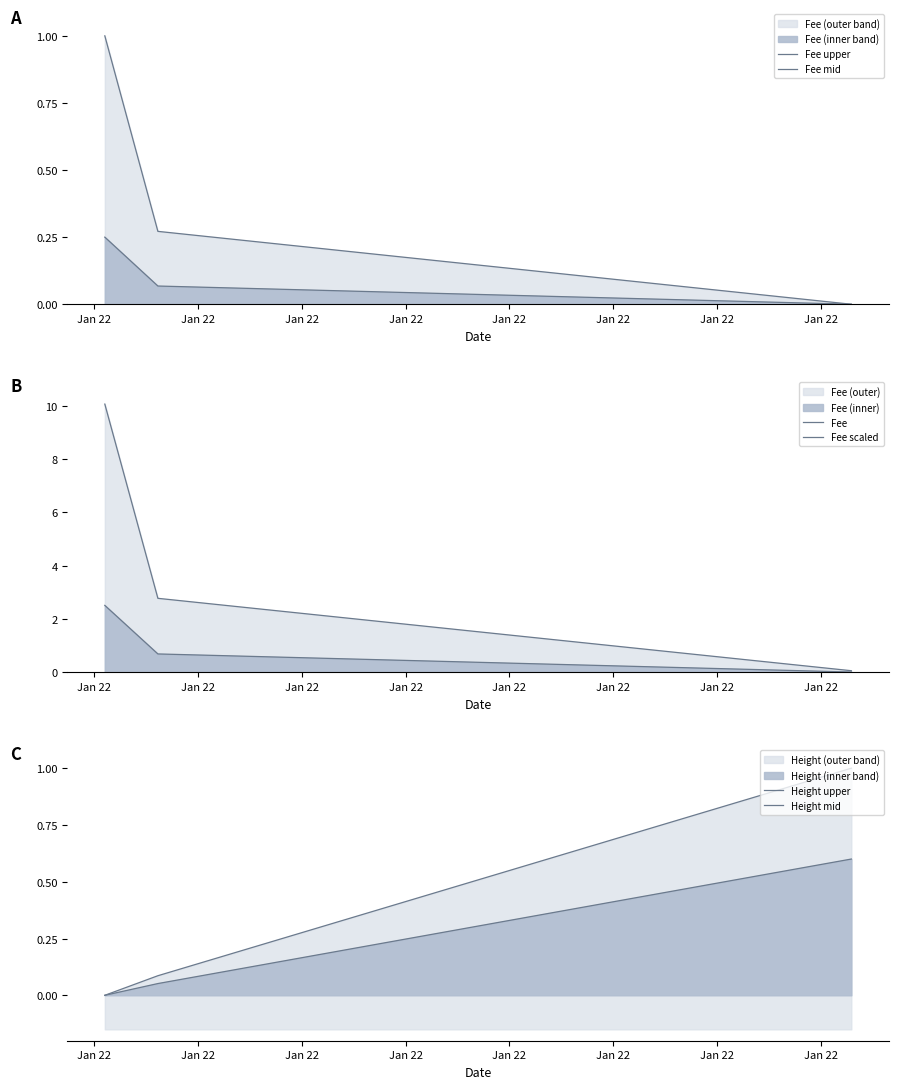

What is the value of the Fee mid point at the 3rd from the left?

0.2